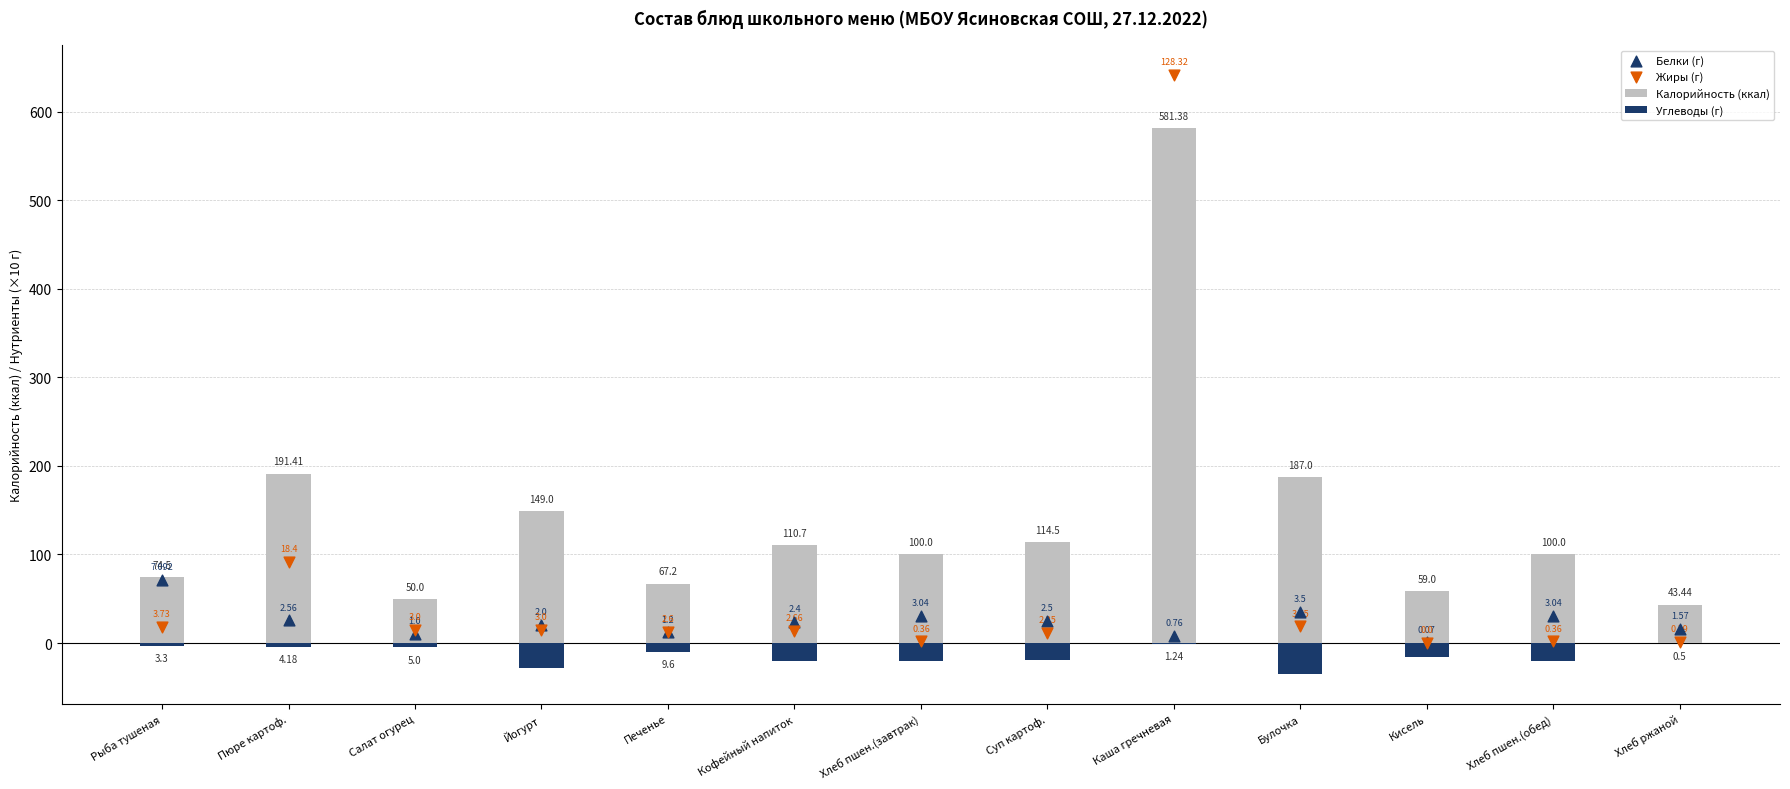

At how many categories does at least one series exceed 263?

1